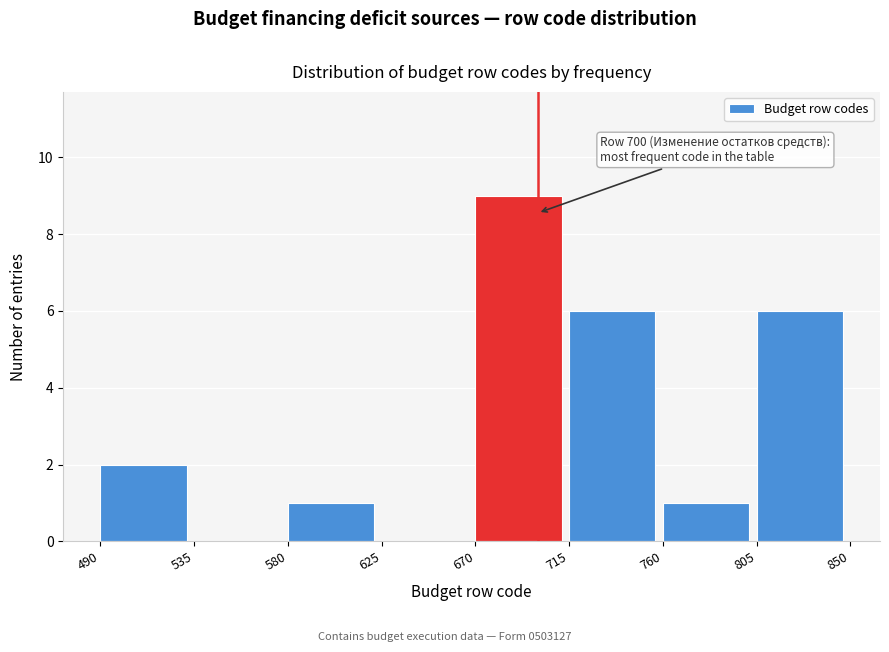

Which range on the x-axis has the tallest bar?

670 to 715